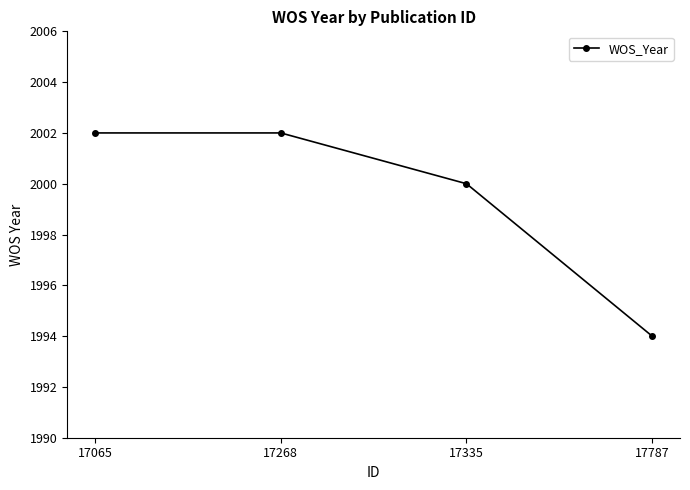

What is the difference between the values at 17065 and 17787?

8